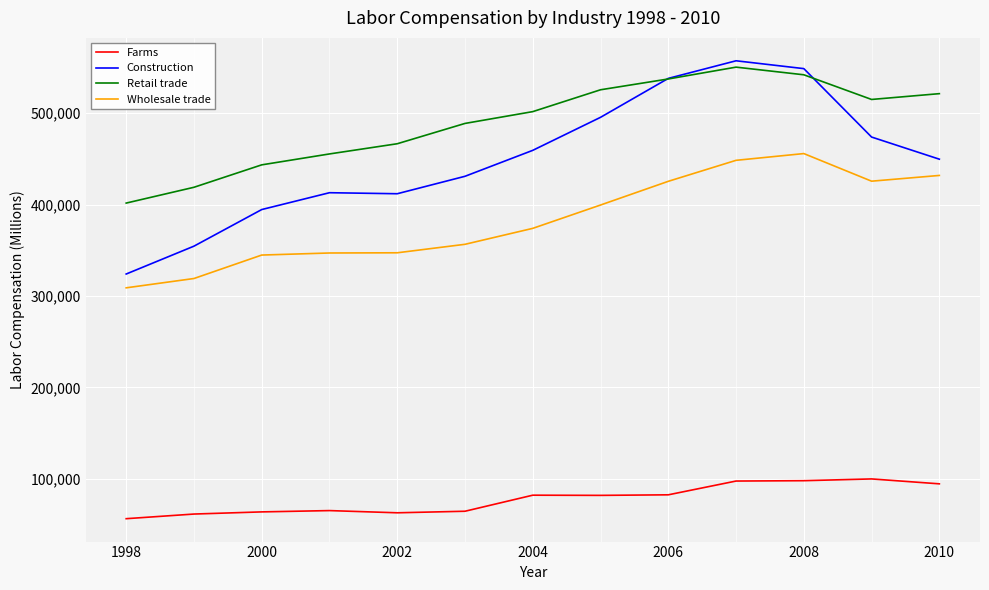

Which series has the largest total across all categories?

Retail trade